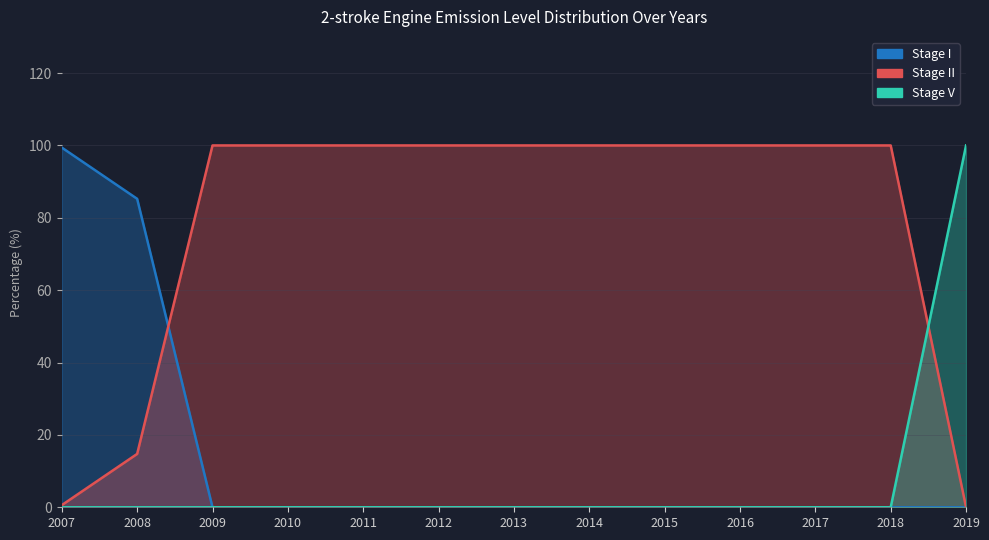

What is the sum of all Stage II values?

1015.3